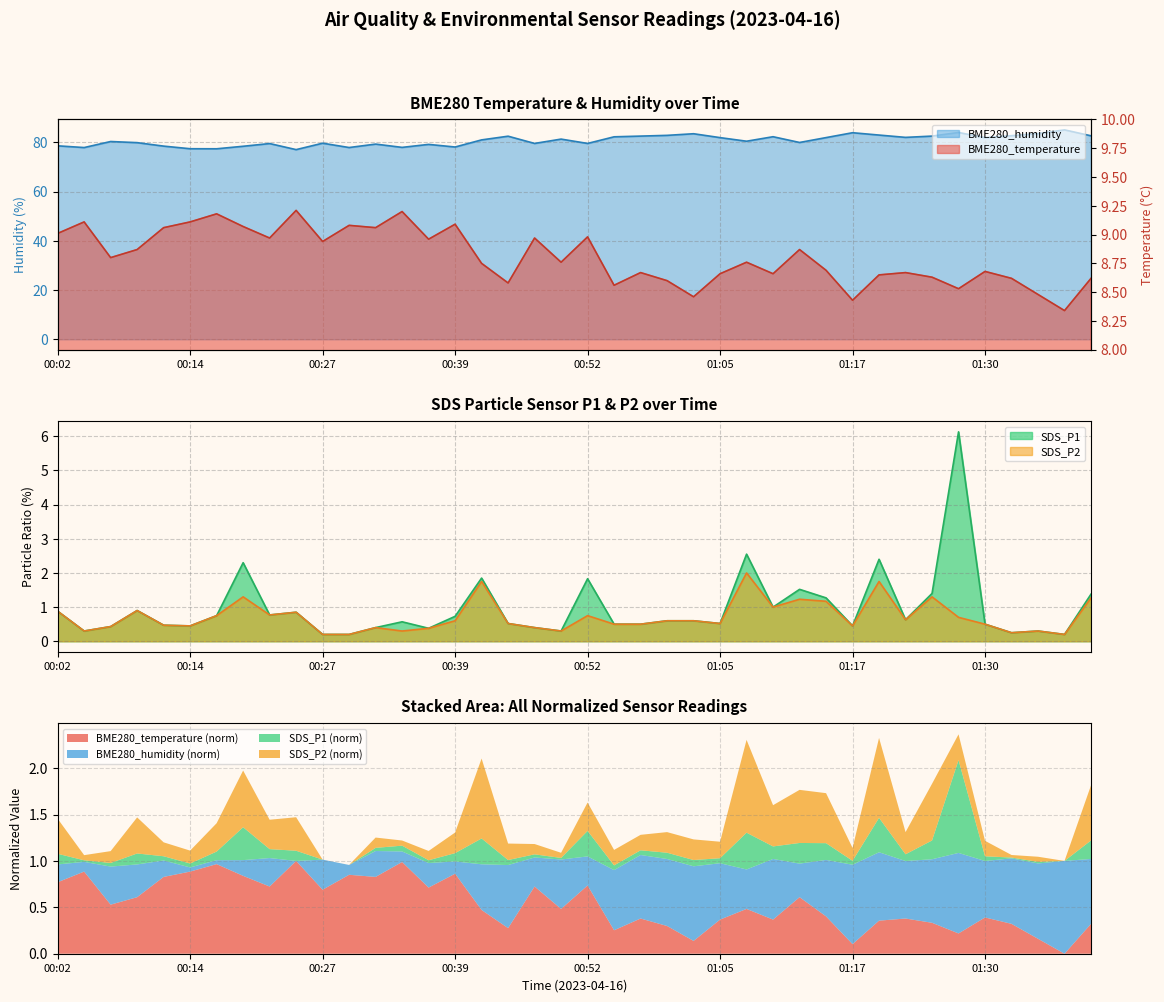

How many series are shown in this chart?

4